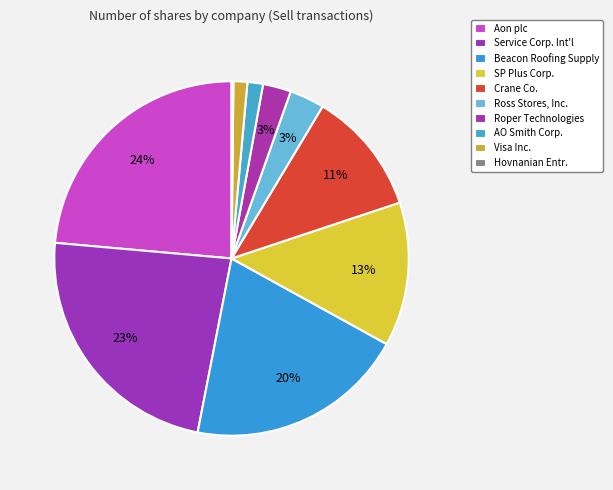

What is the smallest slice in the pie chart?

Hovnanian Entr.